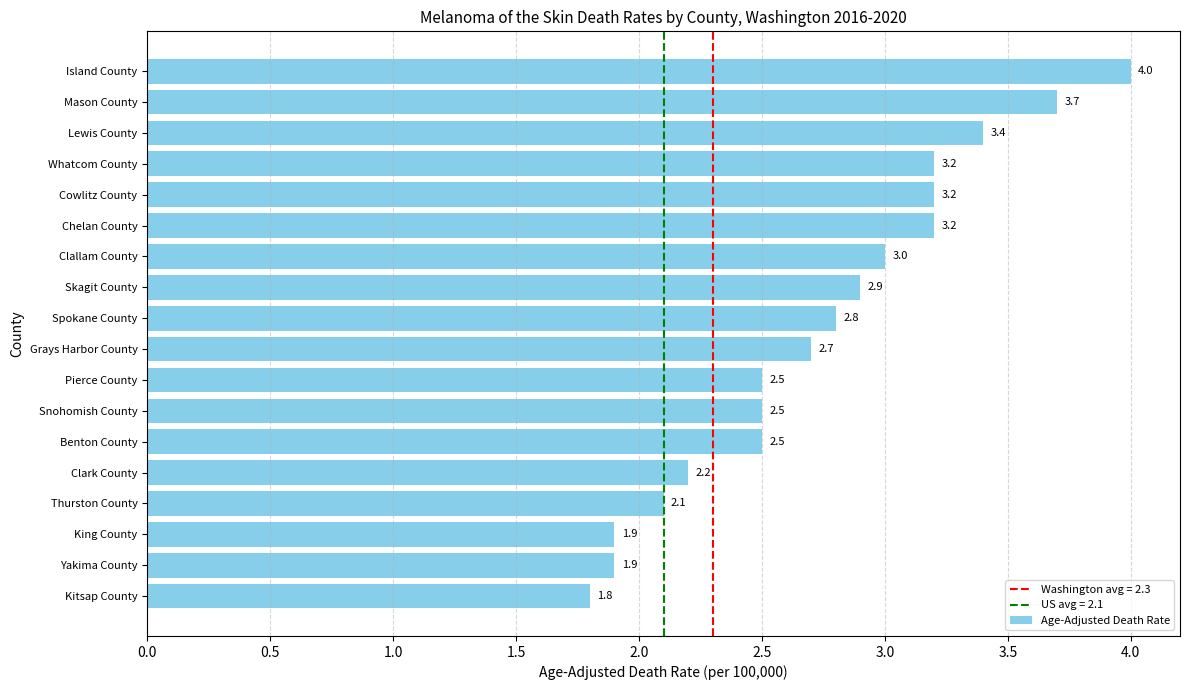

Between Benton County and King County, which is larger?

Benton County